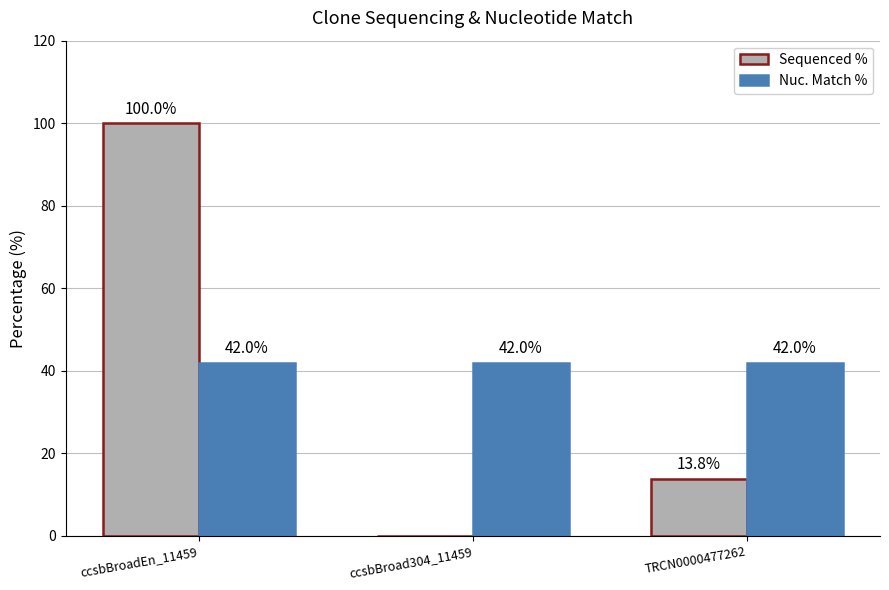

What is the sum of the Sequenced % values at TRCN0000477262 and ccsbBroad304_11459?

13.8